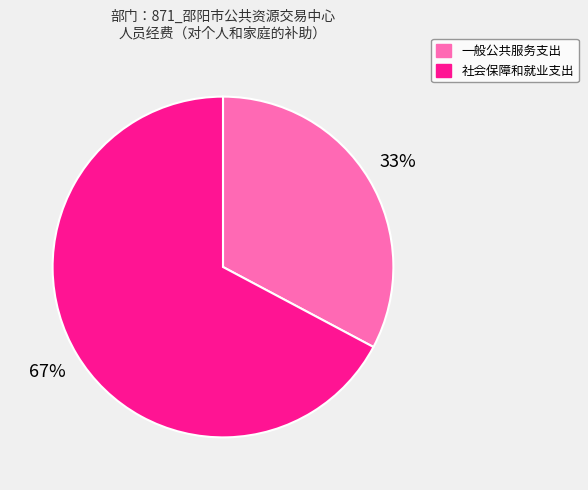

The 社会保障和就业支出 slice represents 67% of the pie. True or false?

True